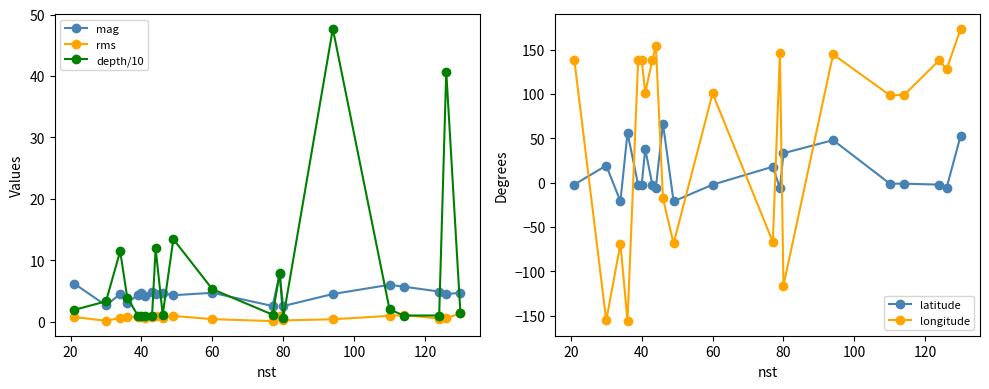

True or false: mag and rms intersect in this chart.

False